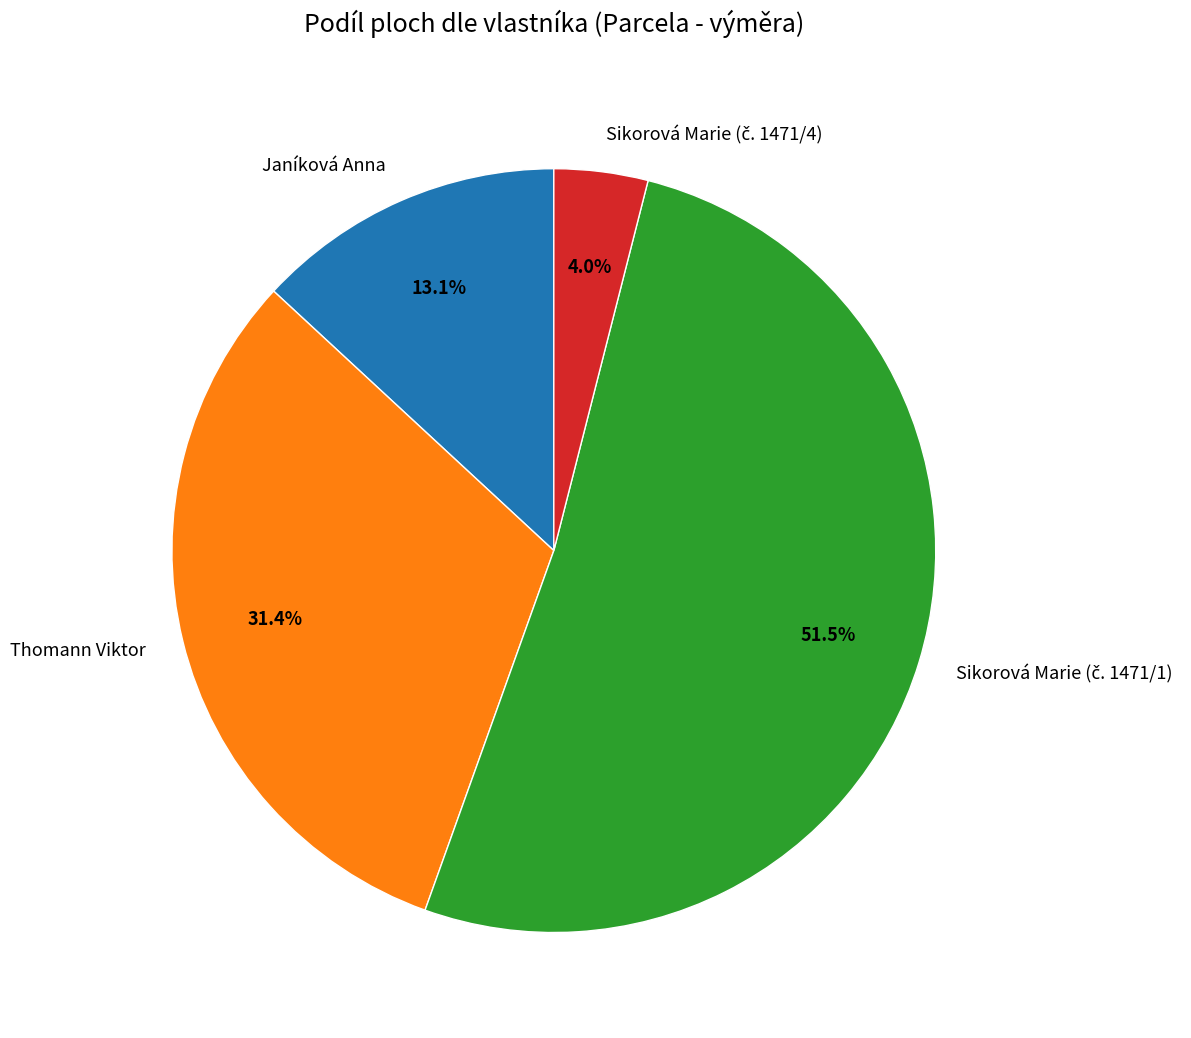

Does any single category account for the majority?

Yes